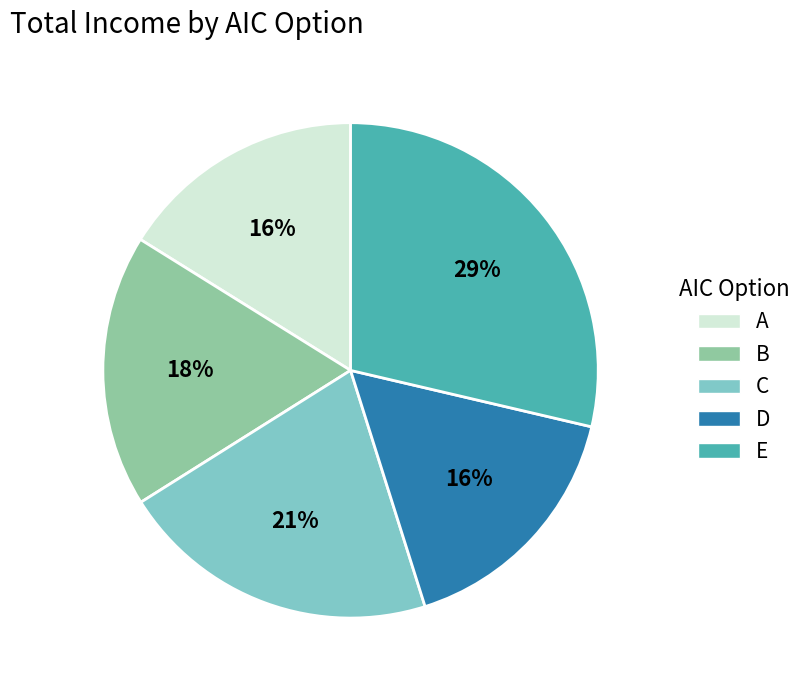

True or false: C accounts for 21% of the total.

True